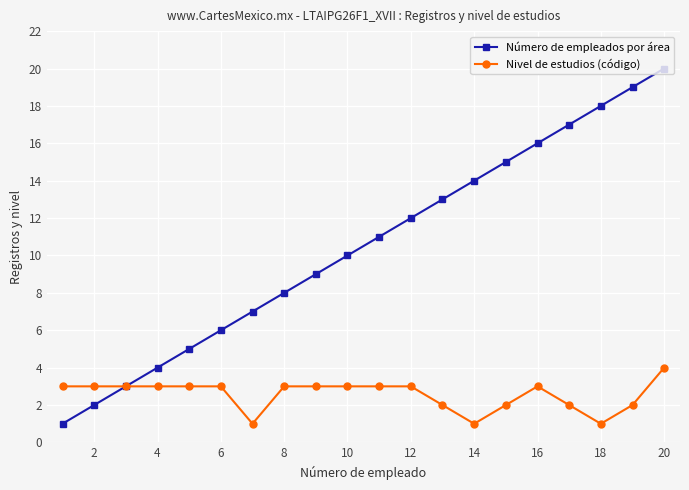

List the series in order of their overall mean, highest first.

Número de empleados por área, Nivel de estudios (código)